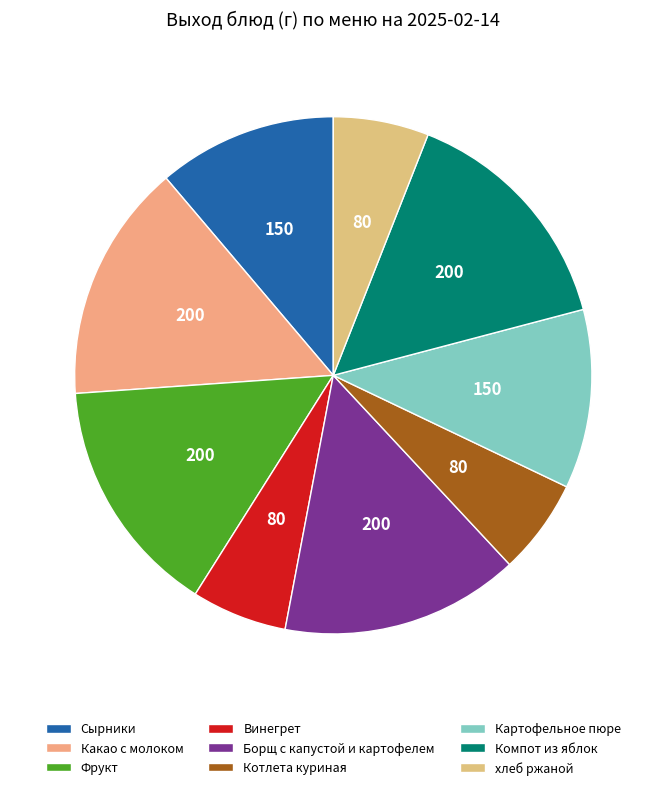

How many segments does this pie chart have?

9